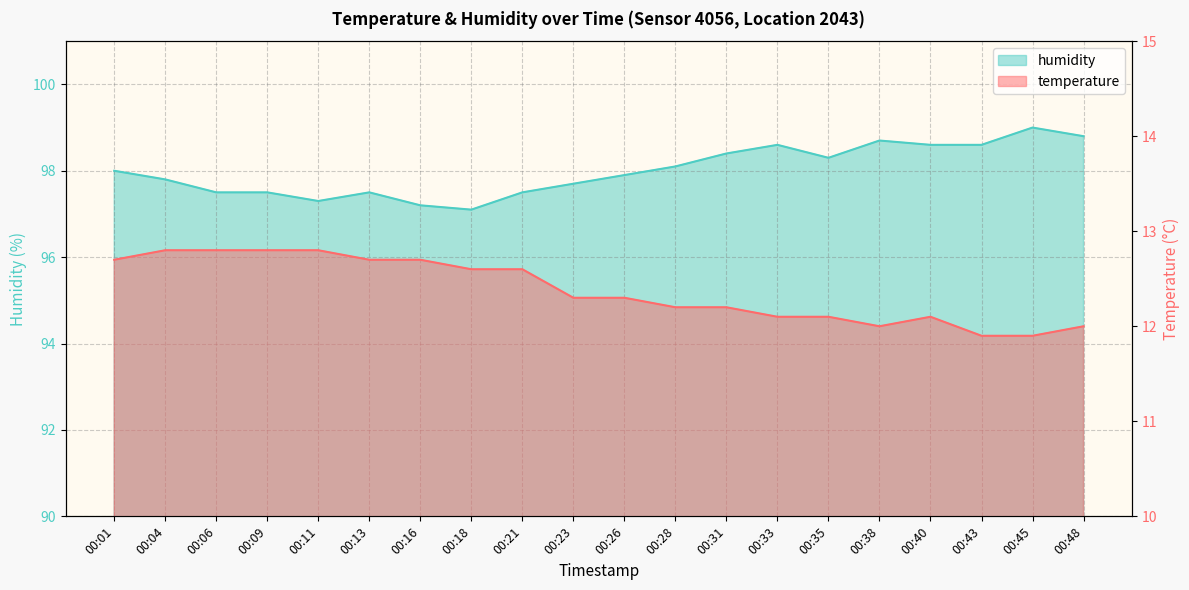

How many interior local valleys does the temperature series have?

1